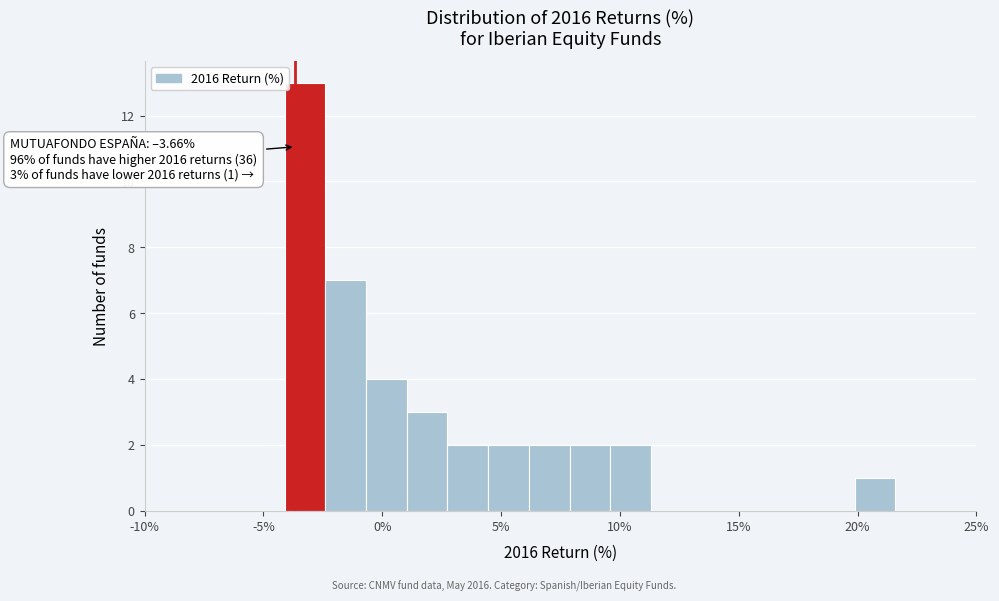

Read against the x-axis, roughly where is the centre of the tallest bar?

-3.5